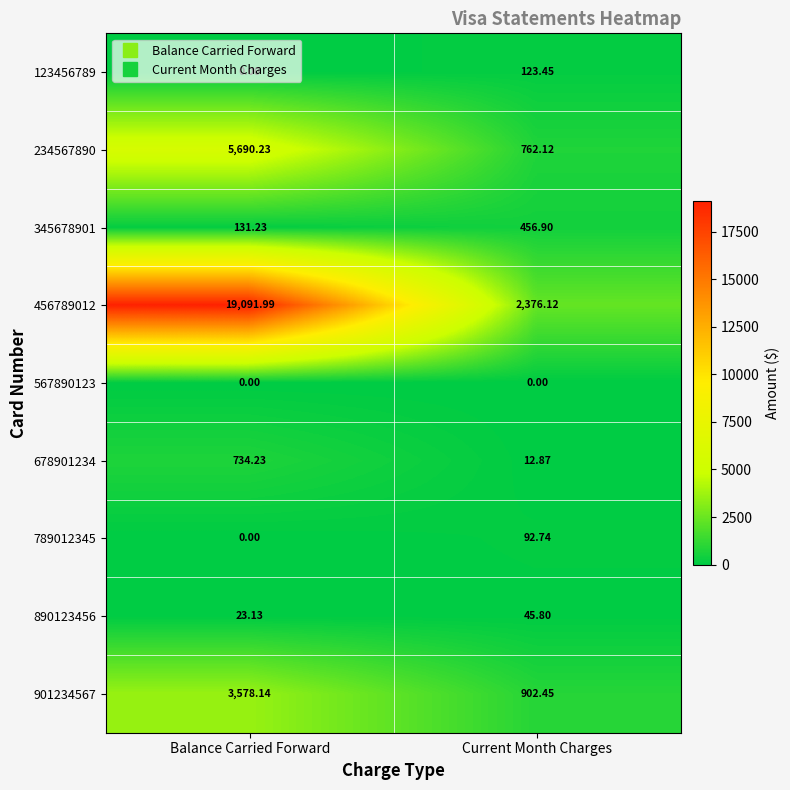

Rank the series by their maximum value, from lowest to highest.

567890123, 890123456, 789012345, 123456789, 345678901, 678901234, 901234567, 234567890, 456789012